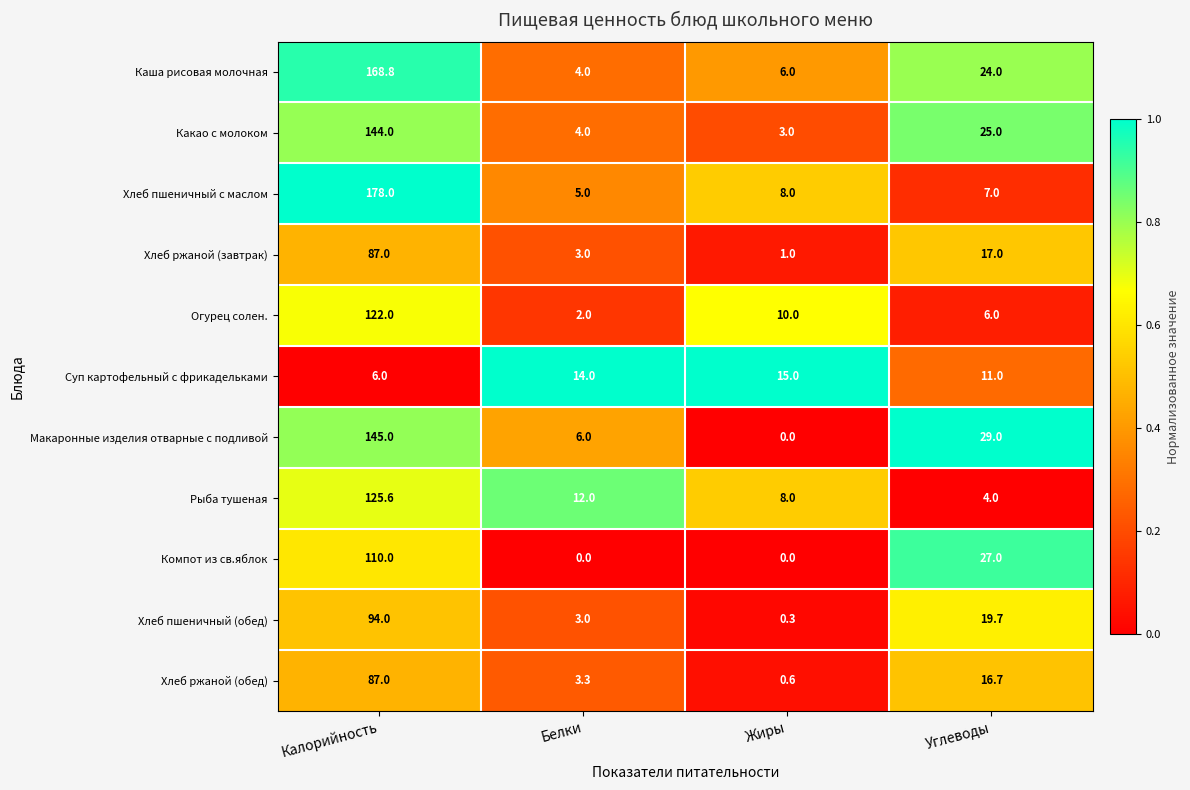

Is it true that Хлеб ржаной (обед) equals 3.3 at Белки?

True